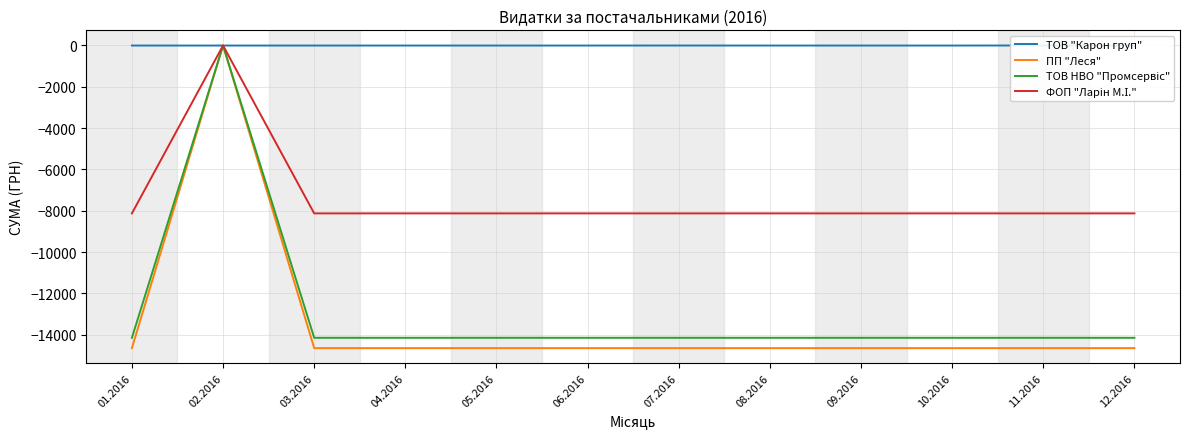

Where is ТОВ НВО "Промсервіс" nearest to the value -7073?

02.2016